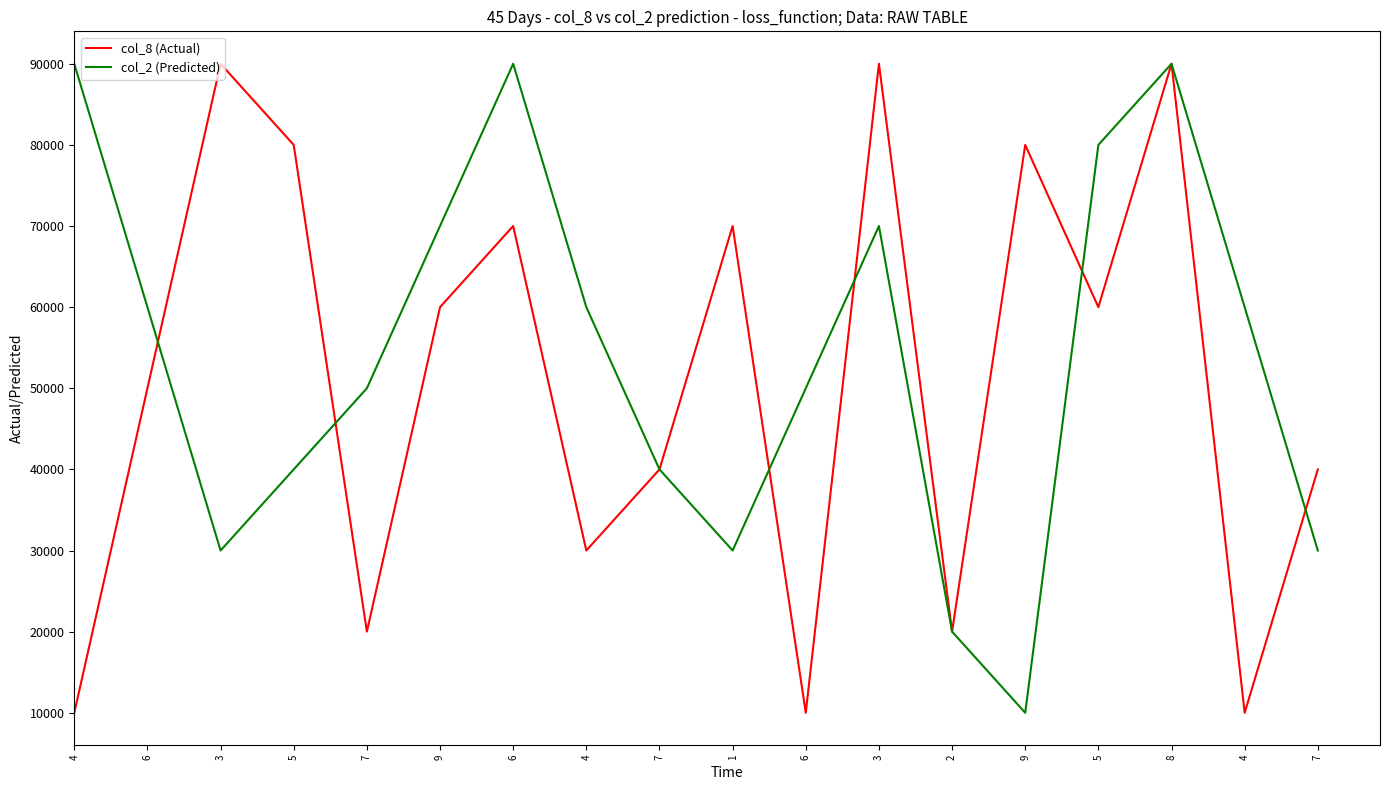

Does the chart display data point markers on the line(s)?

No